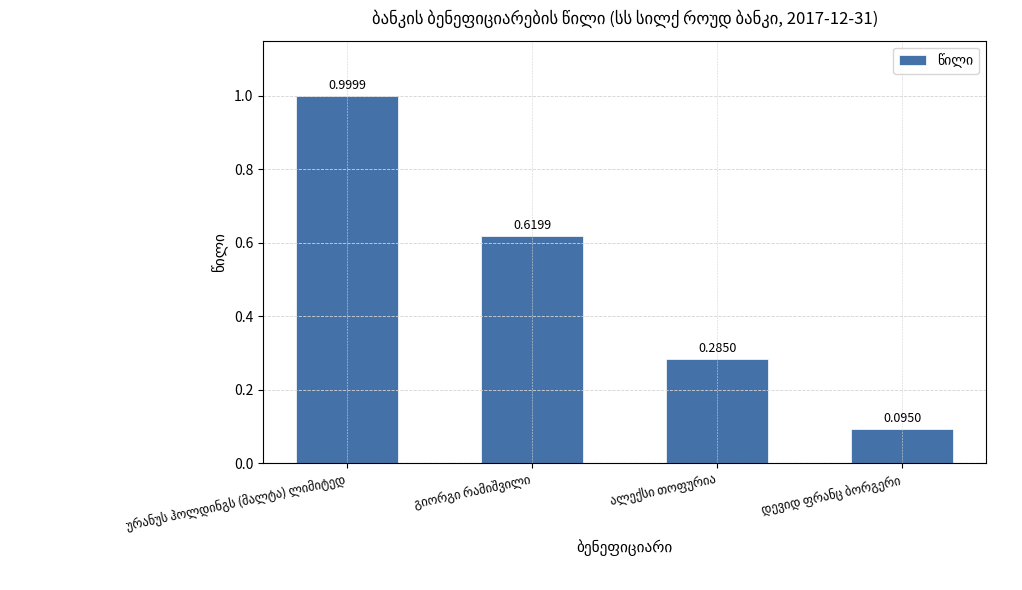

What is the sum of all values?

2.0